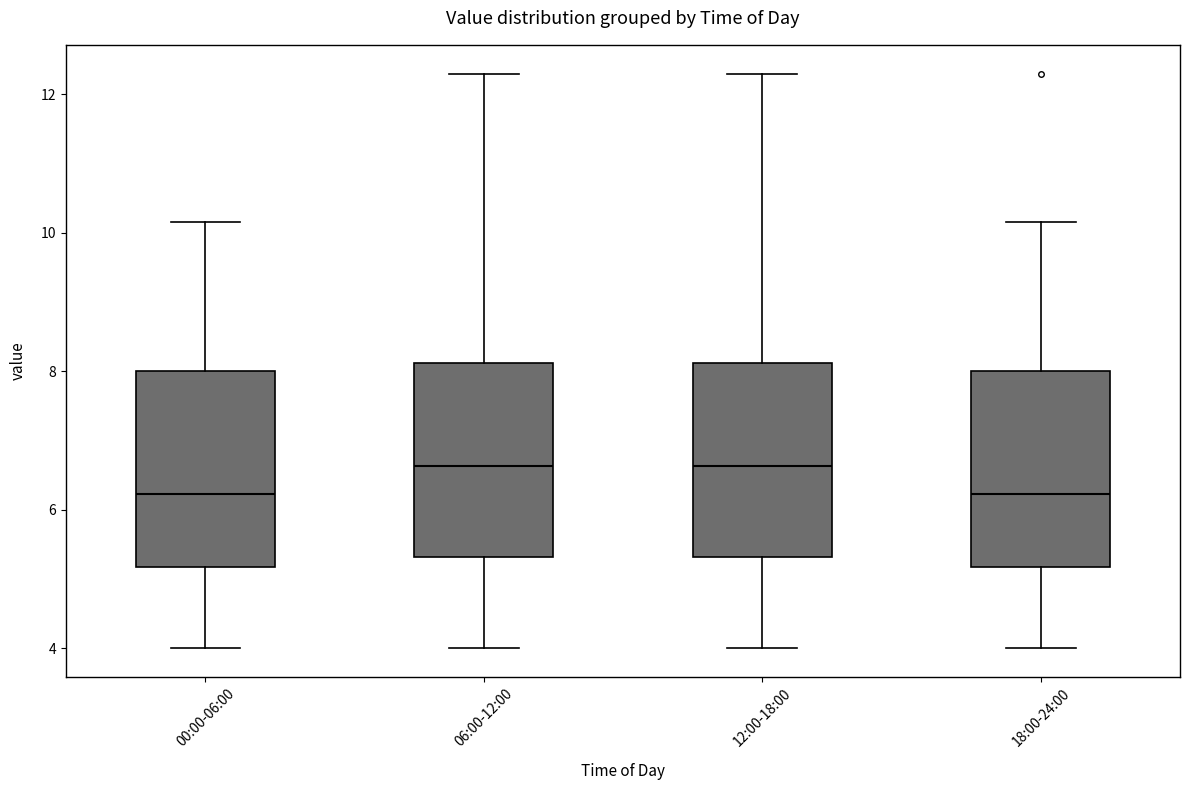

Where is the lower edge of the box for 00:00-06:00 on the y-axis? The values are not printed on the chart, so give them approximately, as read against the axis.

5.2